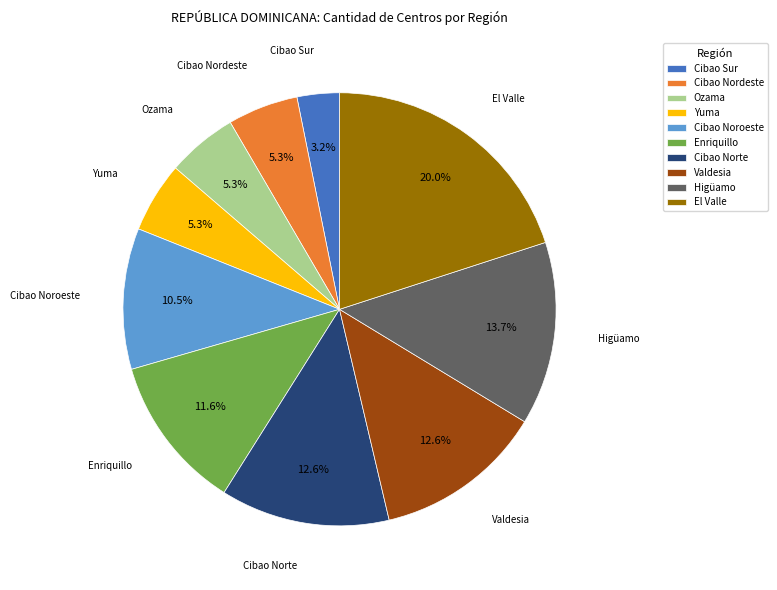

To the nearest percent, what is the average slice percentage?

10%